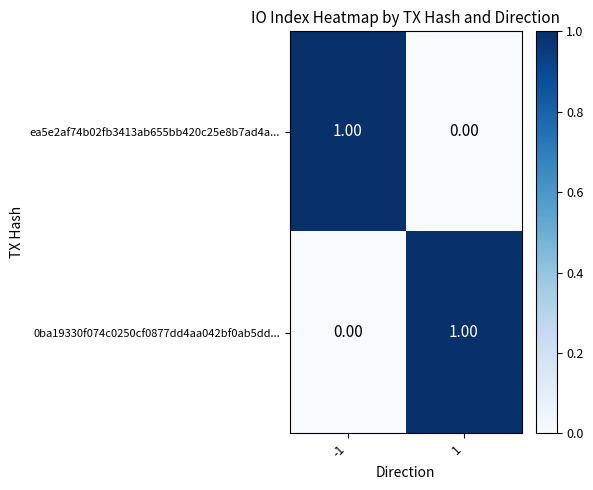

How many categories are shown in the chart?

2